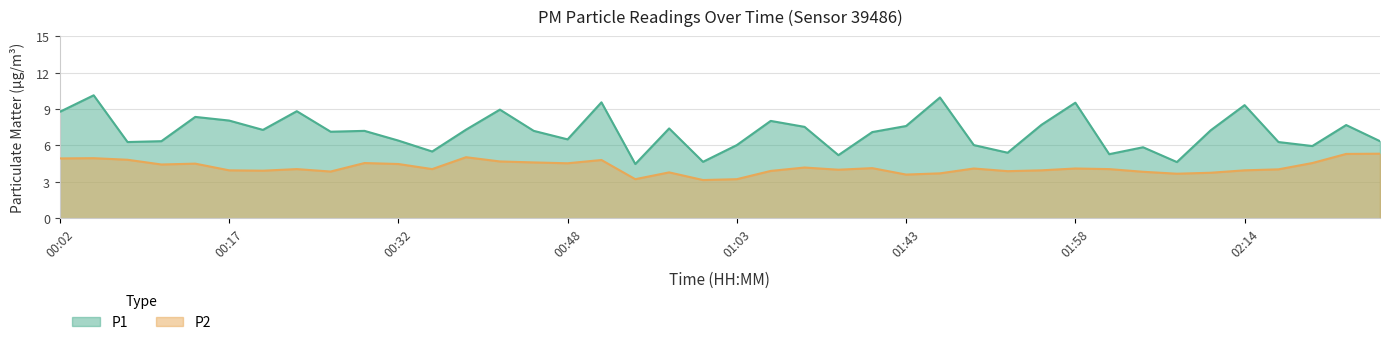

What is the difference between the second highest and second lowest values in the P2 series?

2.1